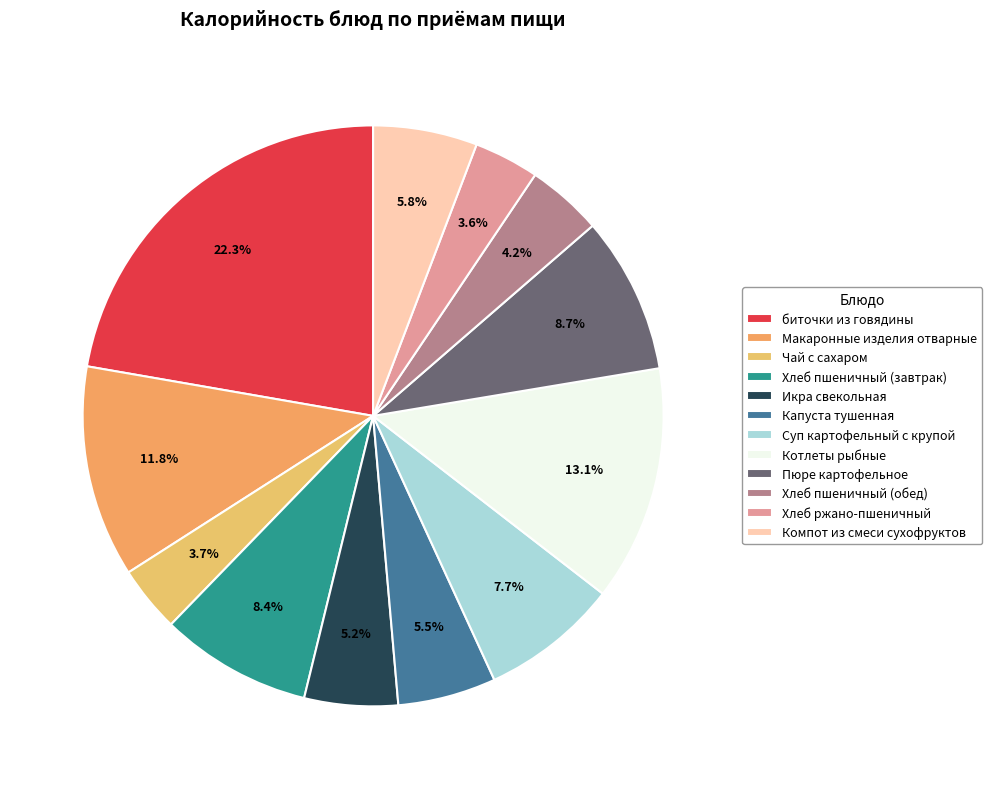

The Котлеты рыбные slice represents 13% of the pie. True or false?

True